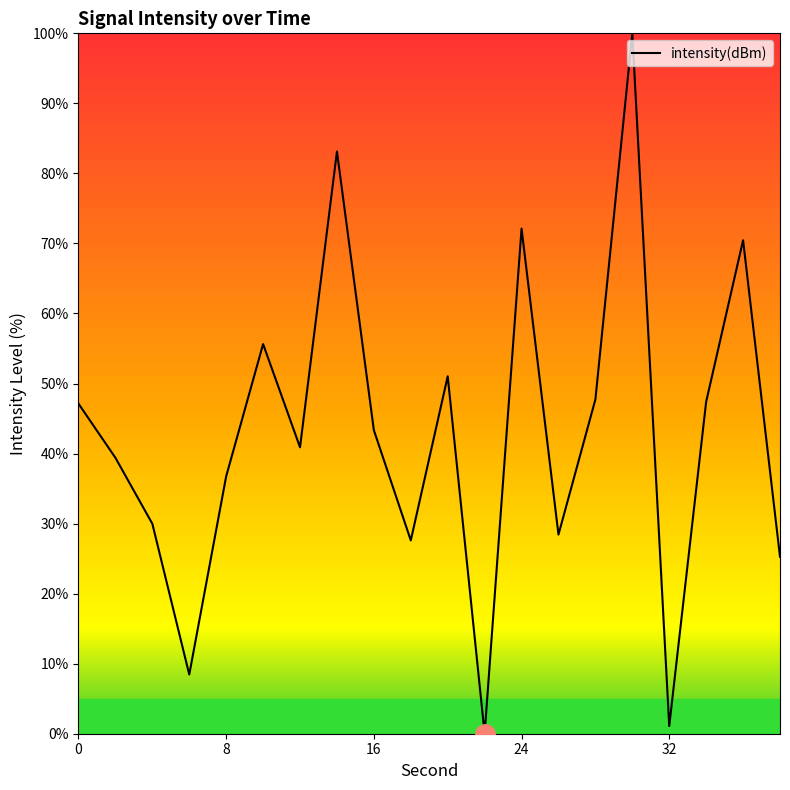

What is the difference between the maximum and minimum values?

100.0